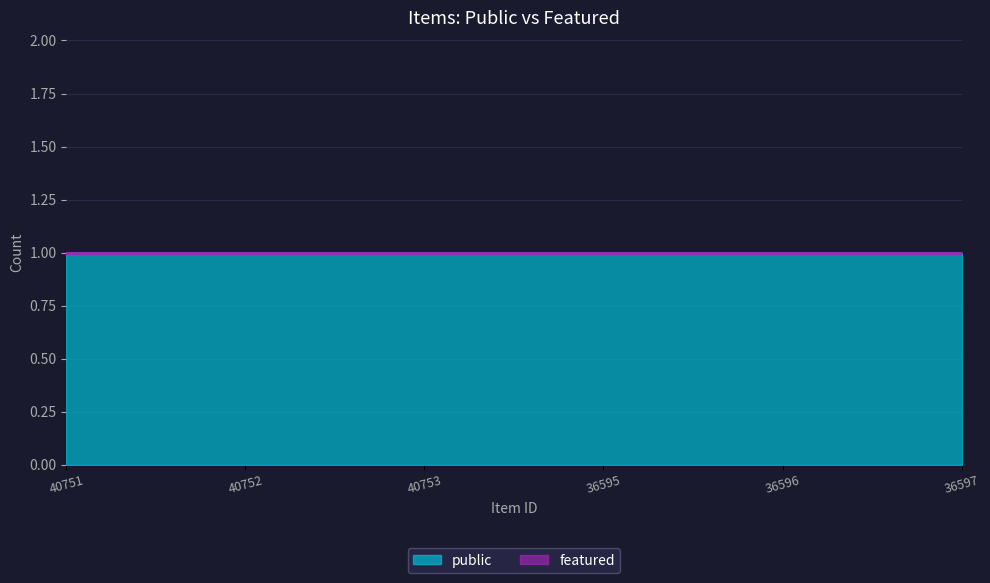

The value of public at 40752 is 1. True or false?

True